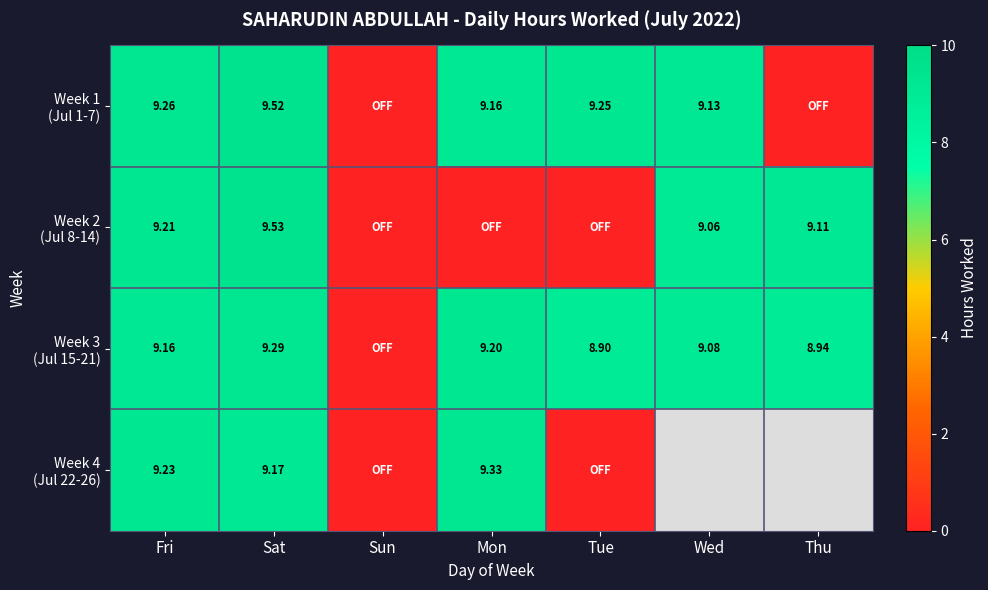

Which series changed the most between Tue and Thu?

Week 1 (Jul 1-7)